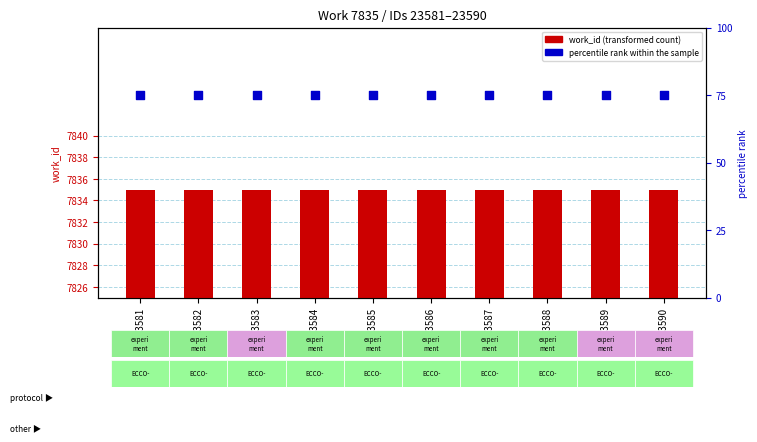

Which series has the widest spread of Y values?

work_id (transformed count)